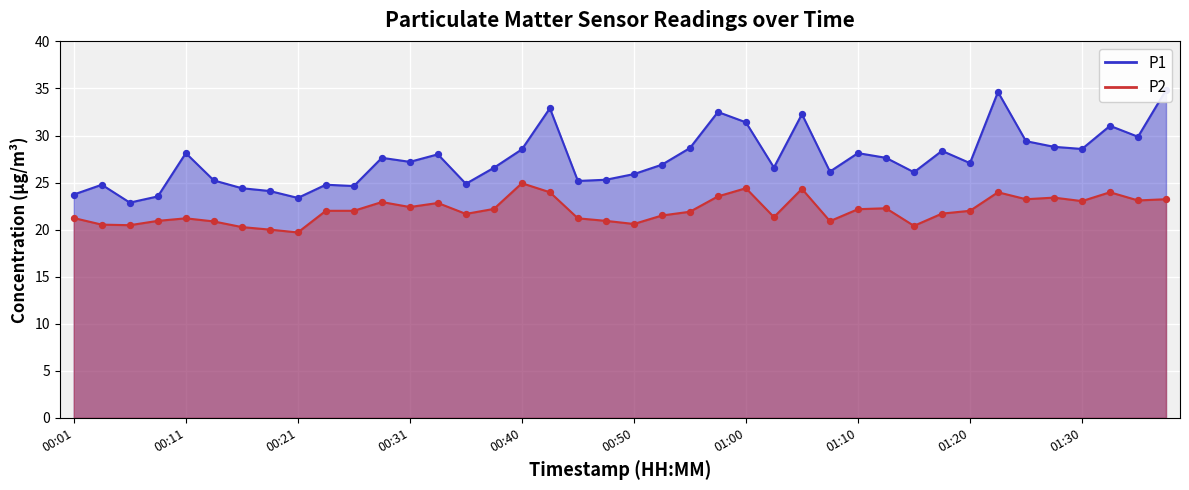

At how many categories does at least one series exceed 28?

16